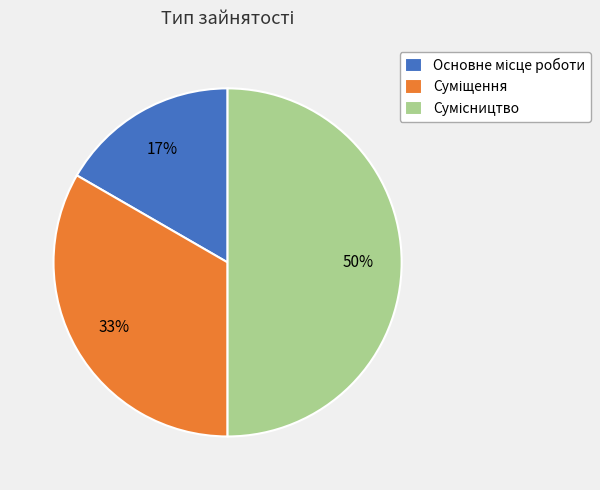

To the nearest percent, what is the difference between the largest and smallest slice percentages?

33%